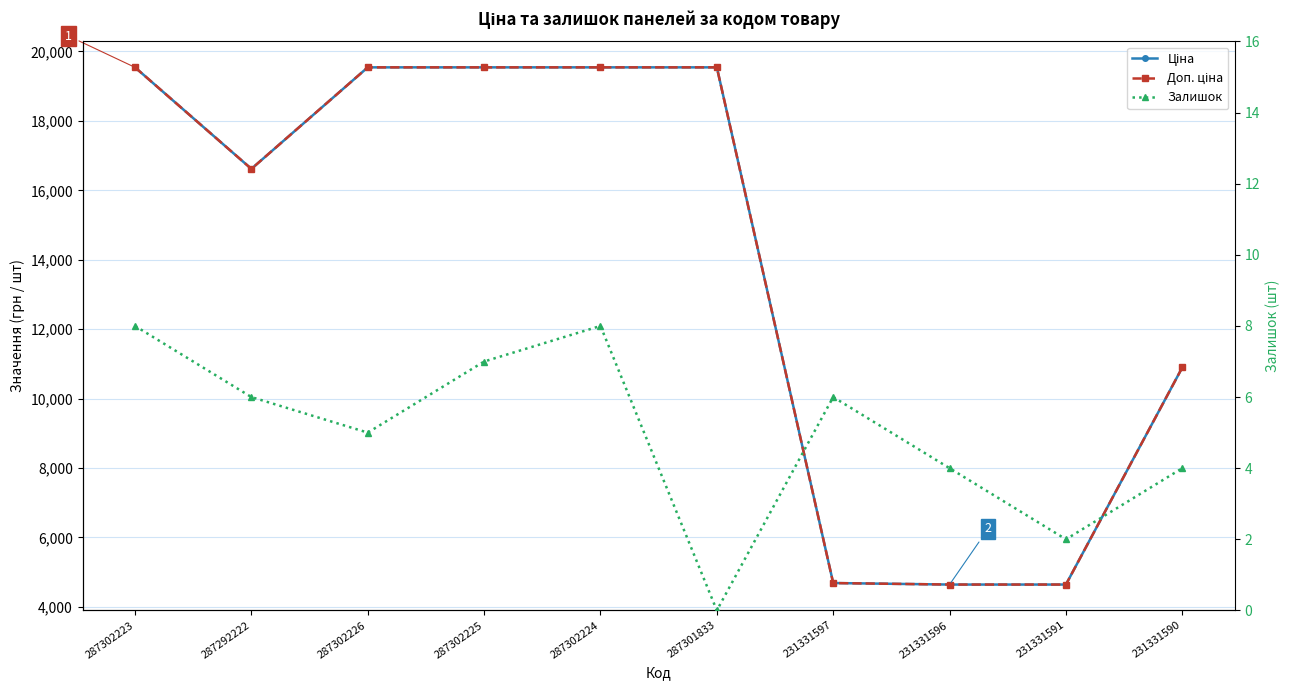

What is the difference between the maximum and minimum values in the Залишок series?

8.0